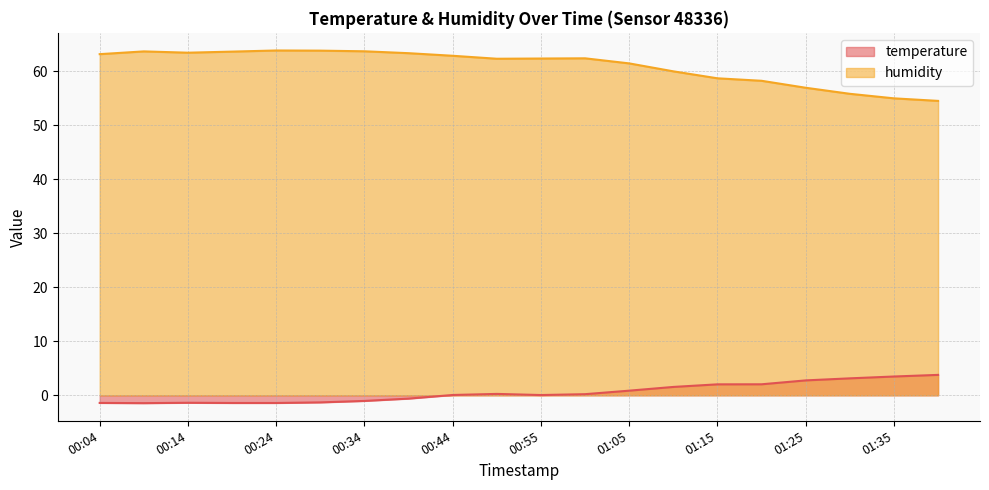

True or false: temperature and humidity cross at least once.

False